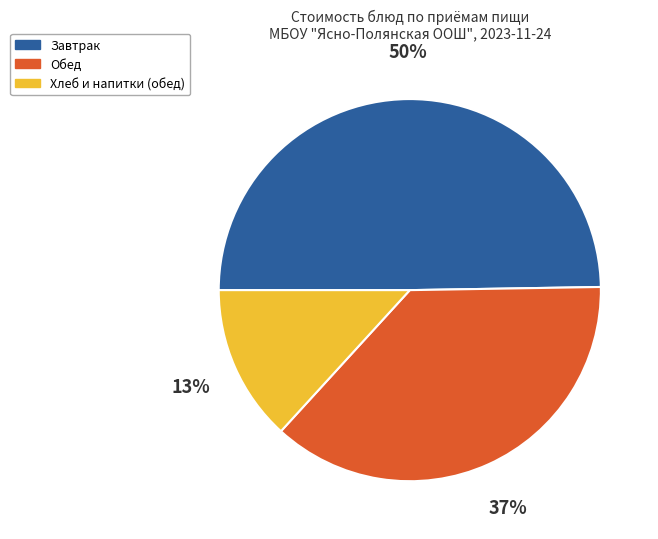

Rank the categories by value from lowest to highest.

Хлеб и напитки (обед), Обед, Завтрак